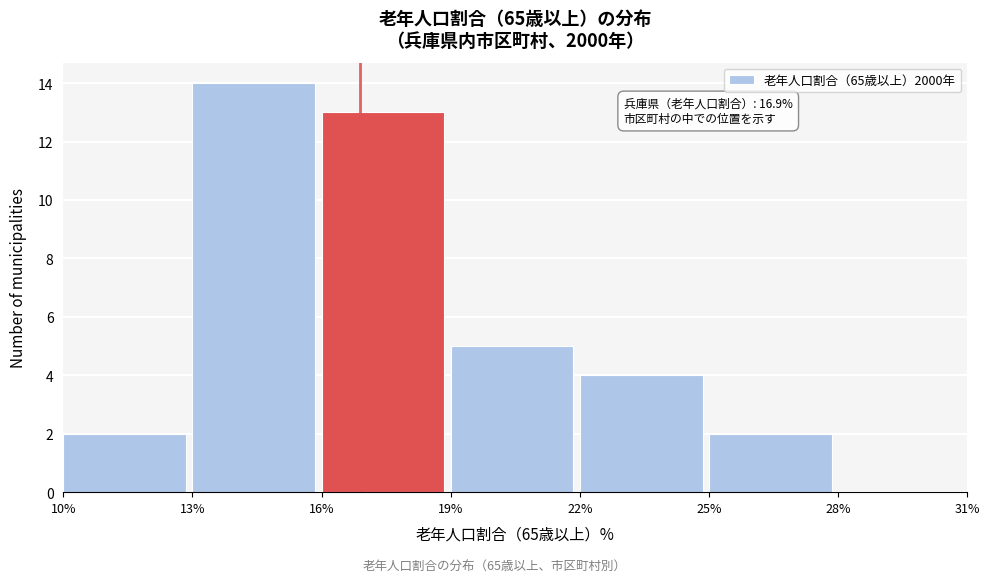

Which range on the x-axis has the tallest bar?

13% to 16%